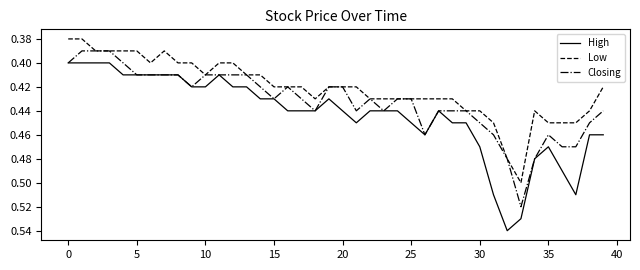

List the series in order of their peak value, lowest first.

Low, Closing, High